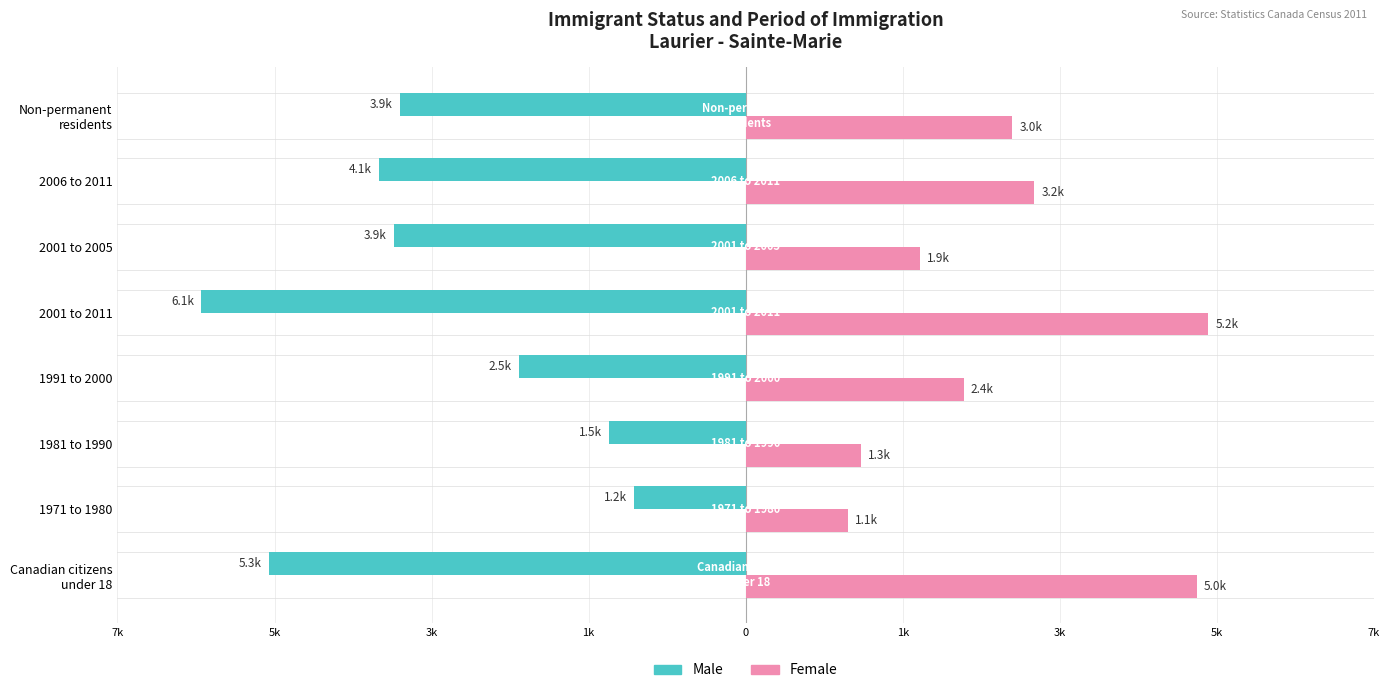

What are all the series names shown in the legend?

Male, Female